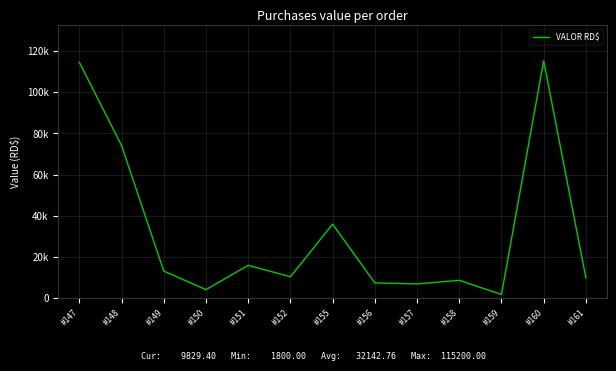

Reading left to right, extract all data points from this chart.

114460.0	74091.4	13130.0	4150.0	15930.0	10384.0	35931.0	7400.0	6900.0	8650.0	1800.0	115200.0	9829.4